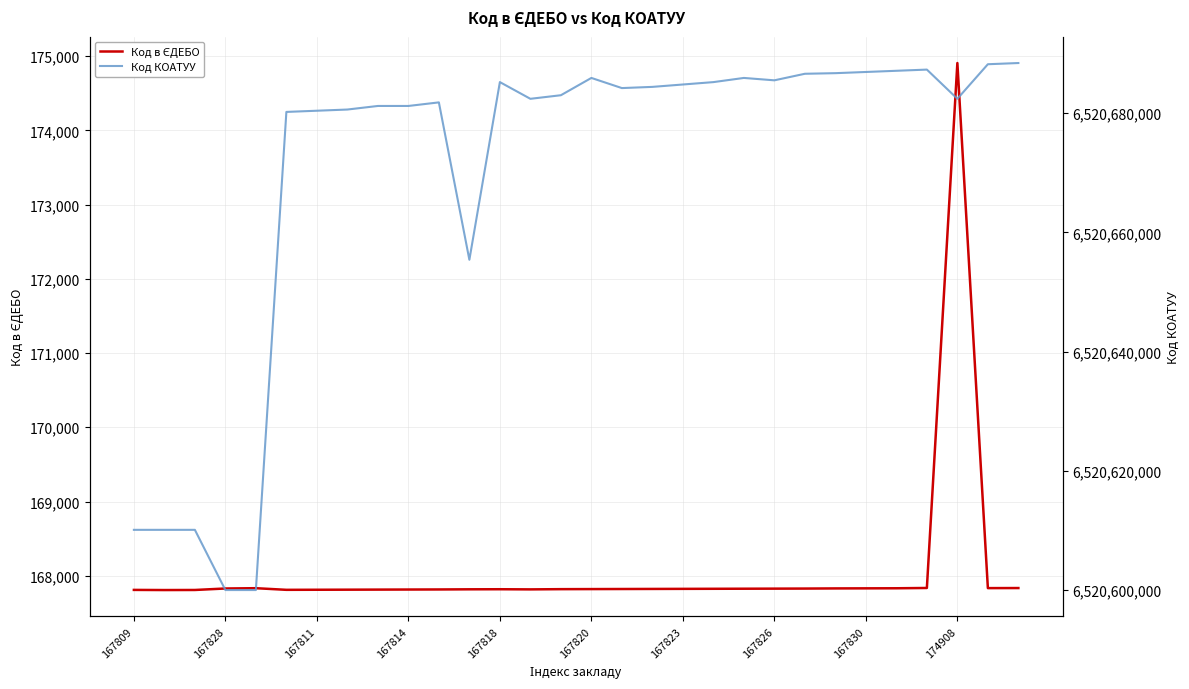

What is the spread (max minus min) of values at 167830?

6520513388